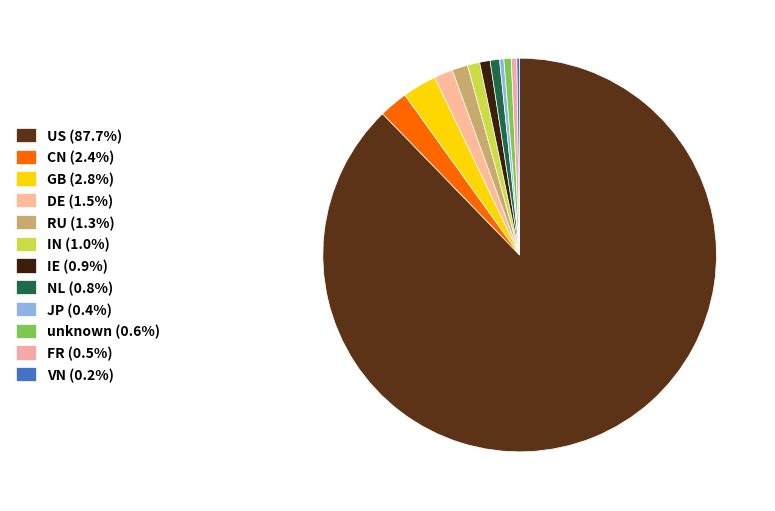

Does any single category account for the majority?

Yes